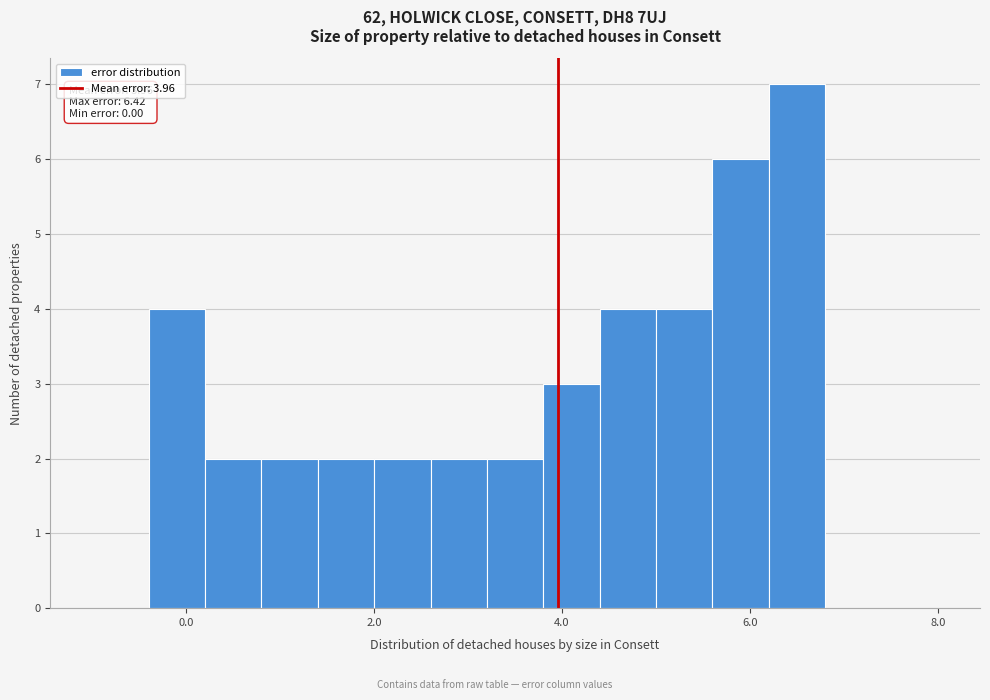

Read against the x-axis, roughly where is the centre of the tallest bar?

6.6